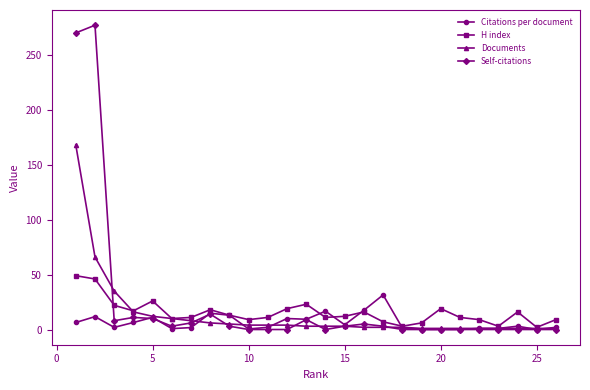

Which series has the largest range (max minus min)?

Self-citations